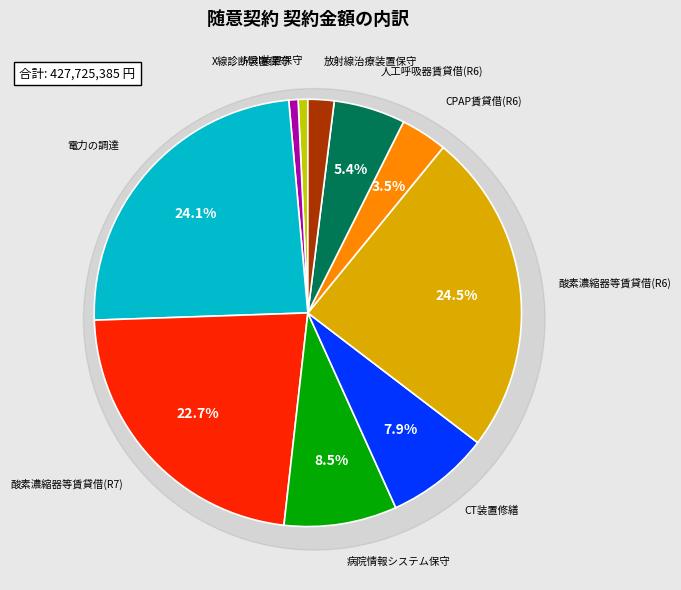

To the nearest percent, what is the difference between the 令和６年度　持続陽圧呼吸療法装置賃貸借 and 酸素濃縮器及び携帯用酸素ボンベ並びに呼吸同調式デマンドバルブの賃貸借 slice percentages?

19%